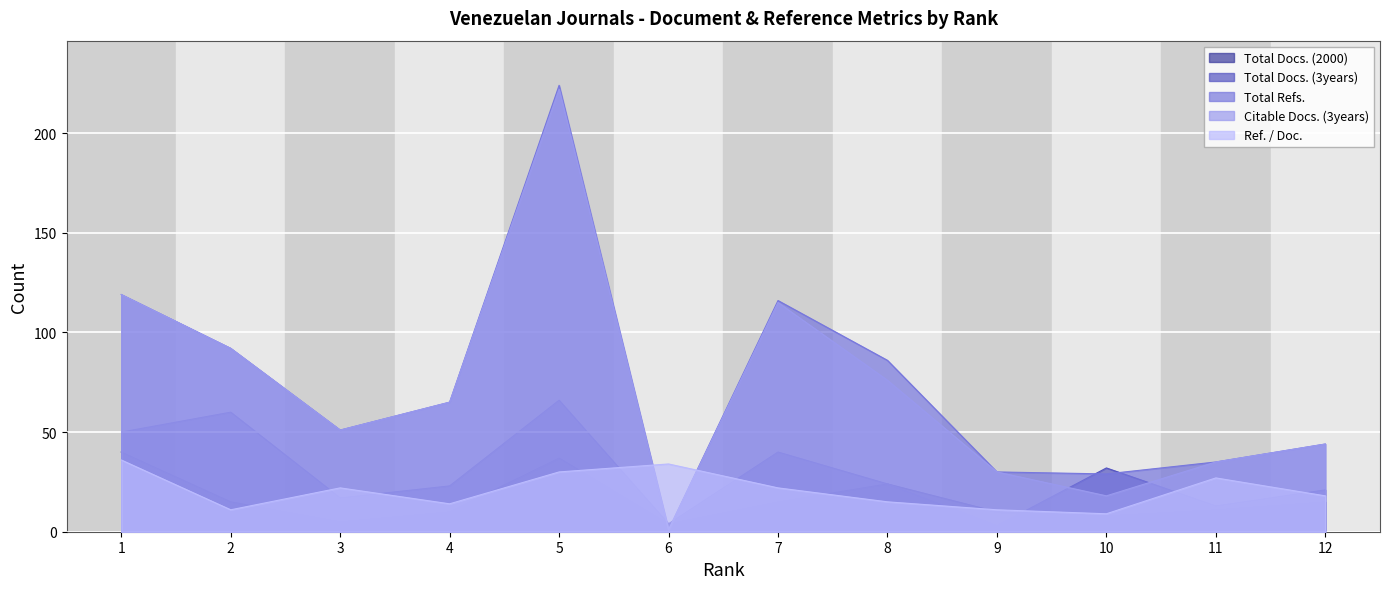

What is the difference between the maximum and minimum values in the Total Docs. (3years) series?

63